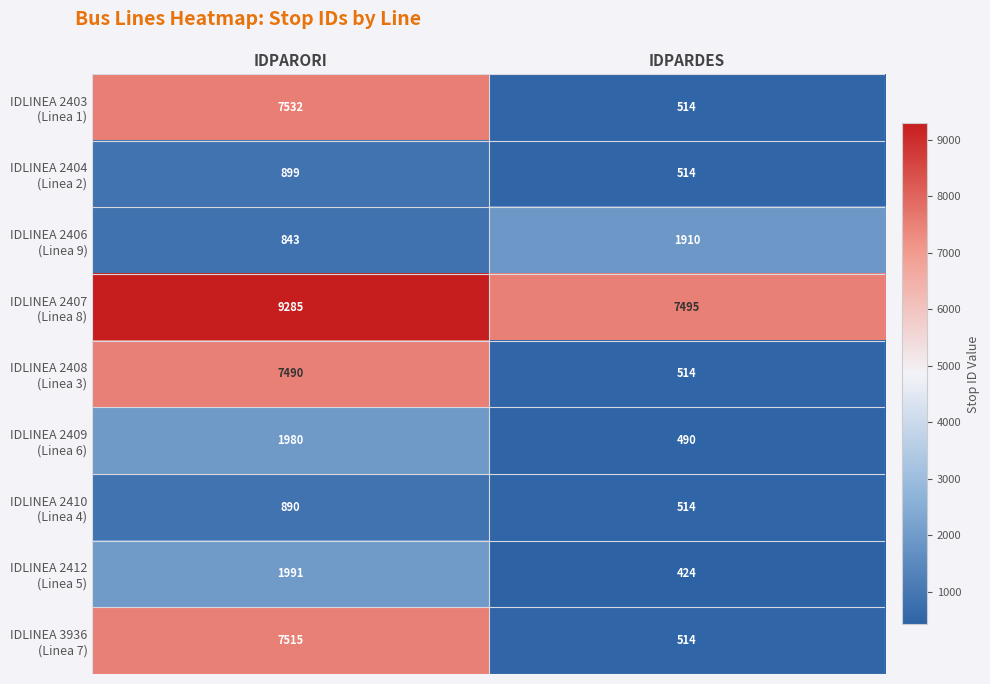

Which category has the lowest value across all series?

IDPARDES